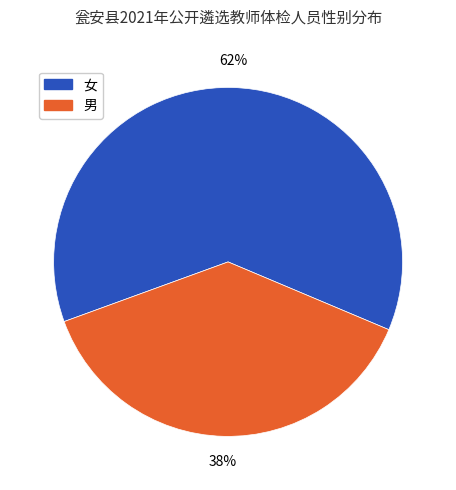

Which category has the smallest portion of the pie?

男